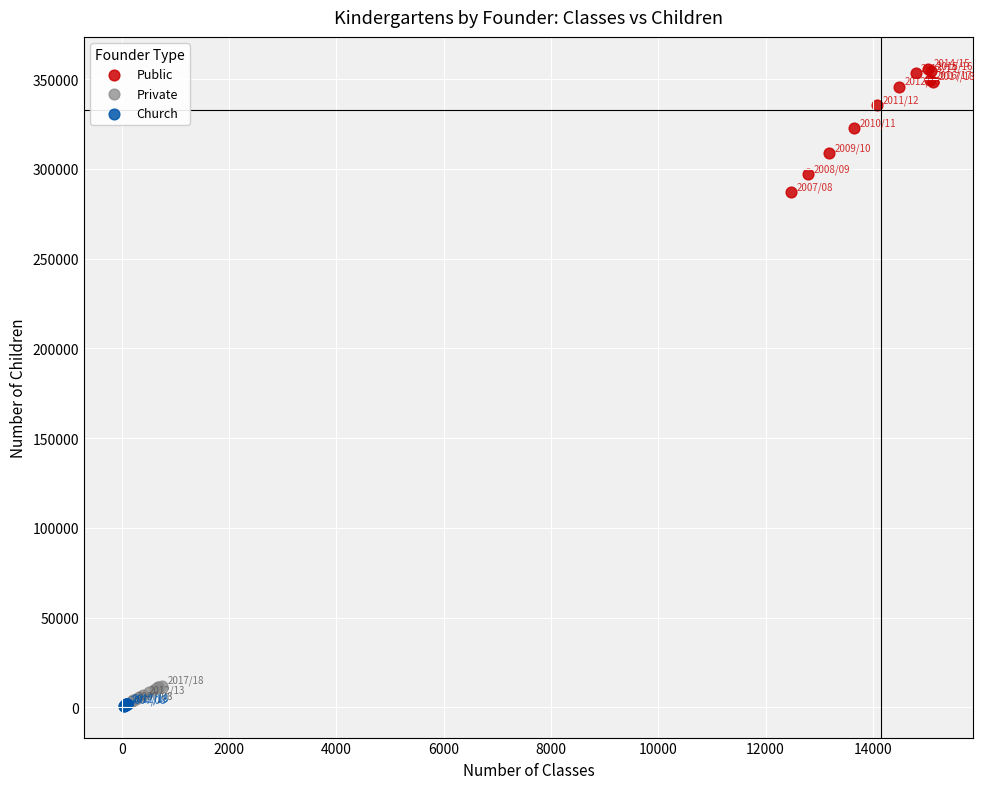

Which series has the widest spread of Y values?

Public